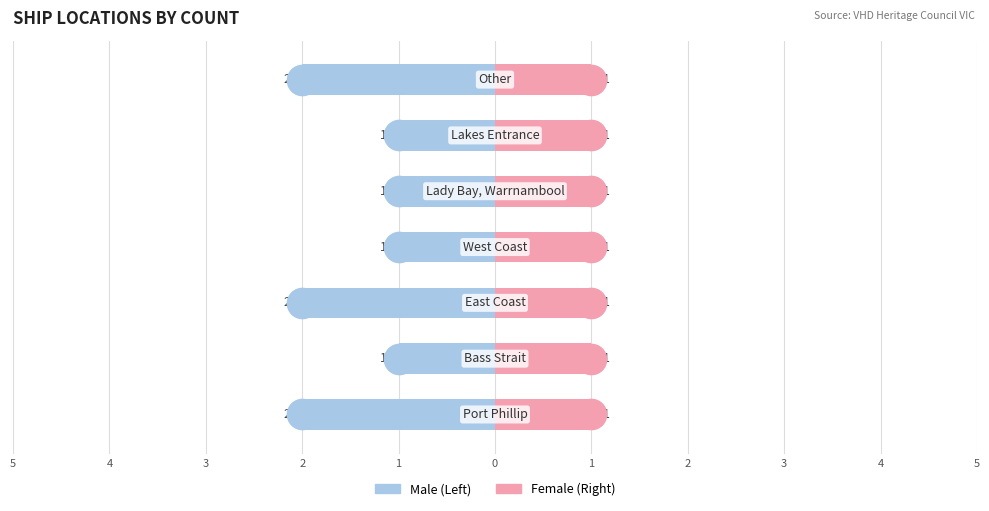

What is the difference between the maximum and minimum values in the Male series?

1.0